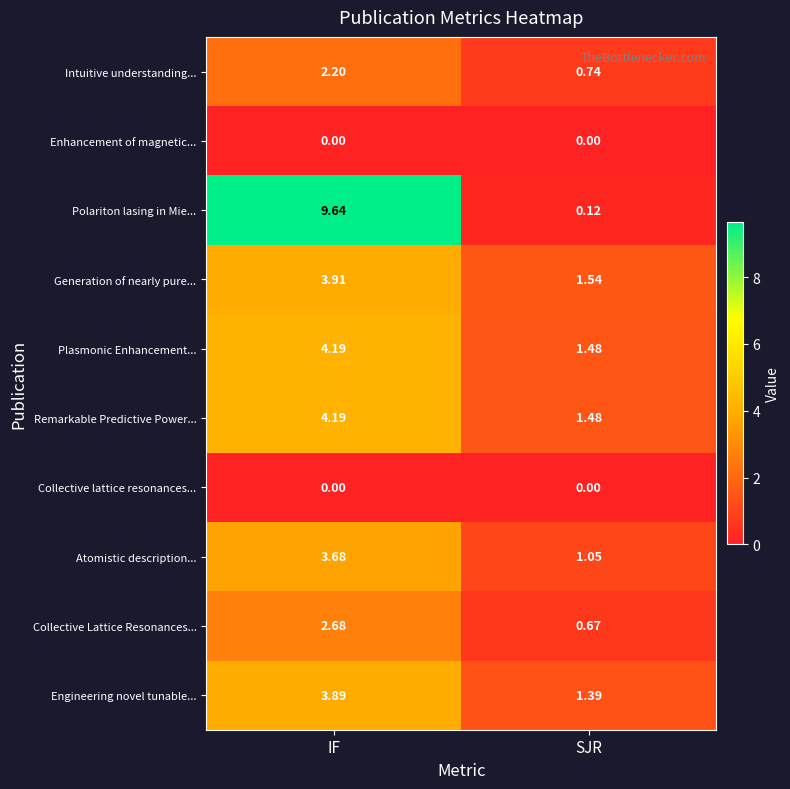

Which series has the widest spread of values?

Polariton lasing in Mie...